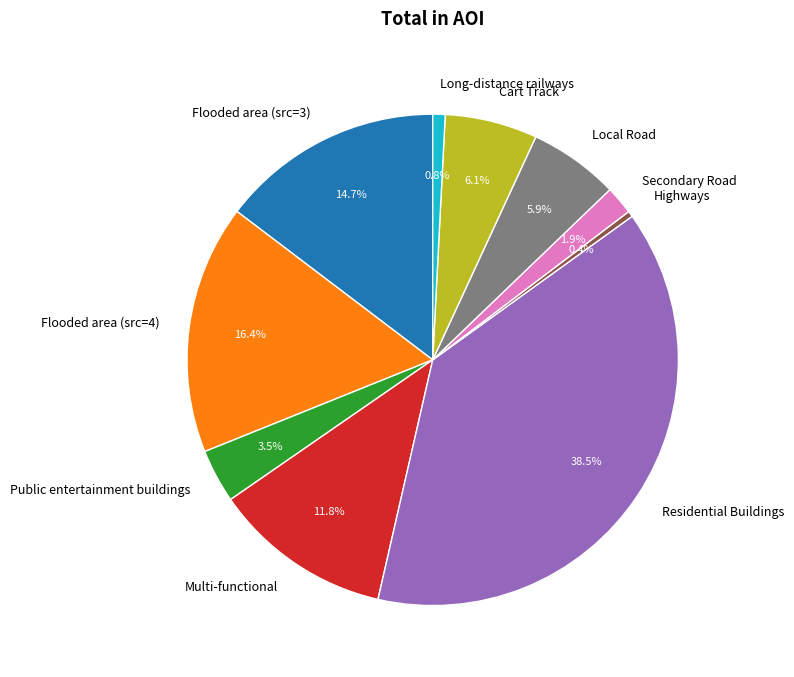

Between Flooded area (src=4) and Flooded area (src=3), which is larger?

Flooded area (src=4)